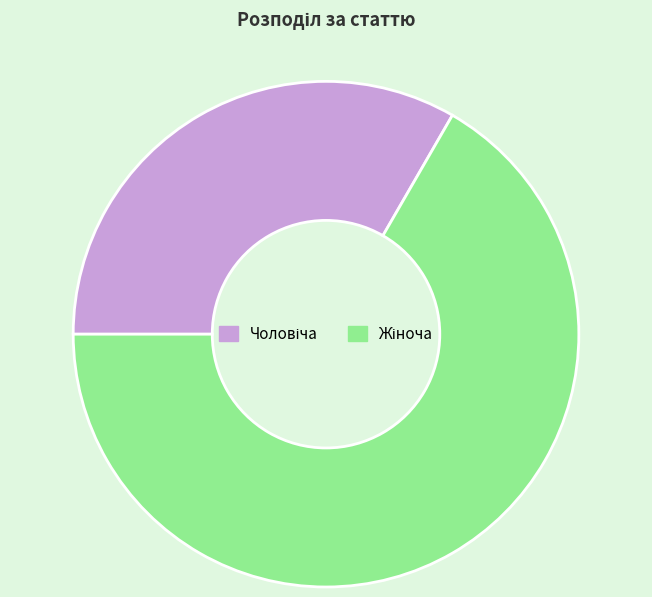

Is there a majority slice in this chart?

Yes